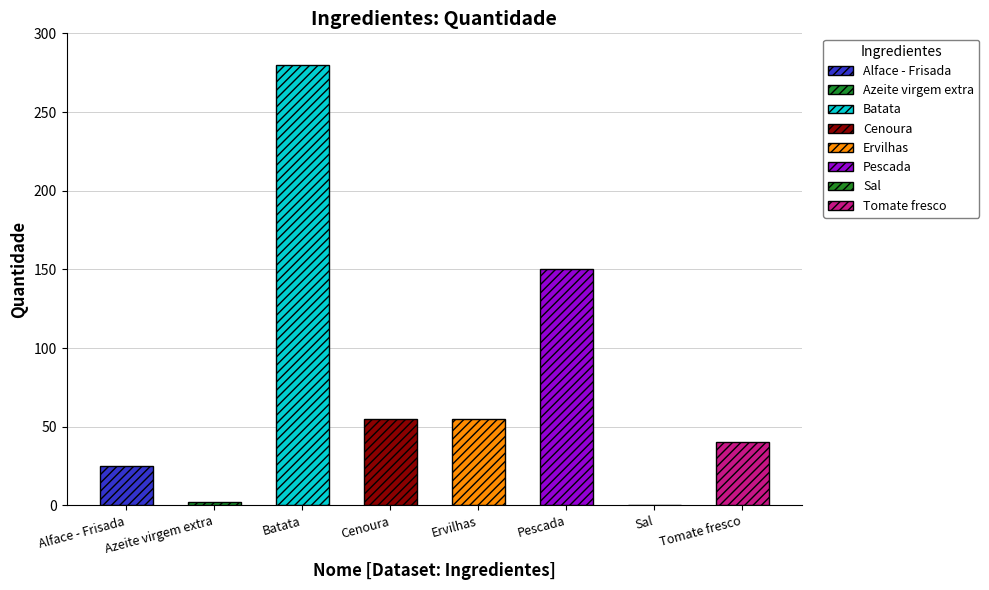

What is the sum of the values at Azeite virgem extra and Ervilhas?

57.0